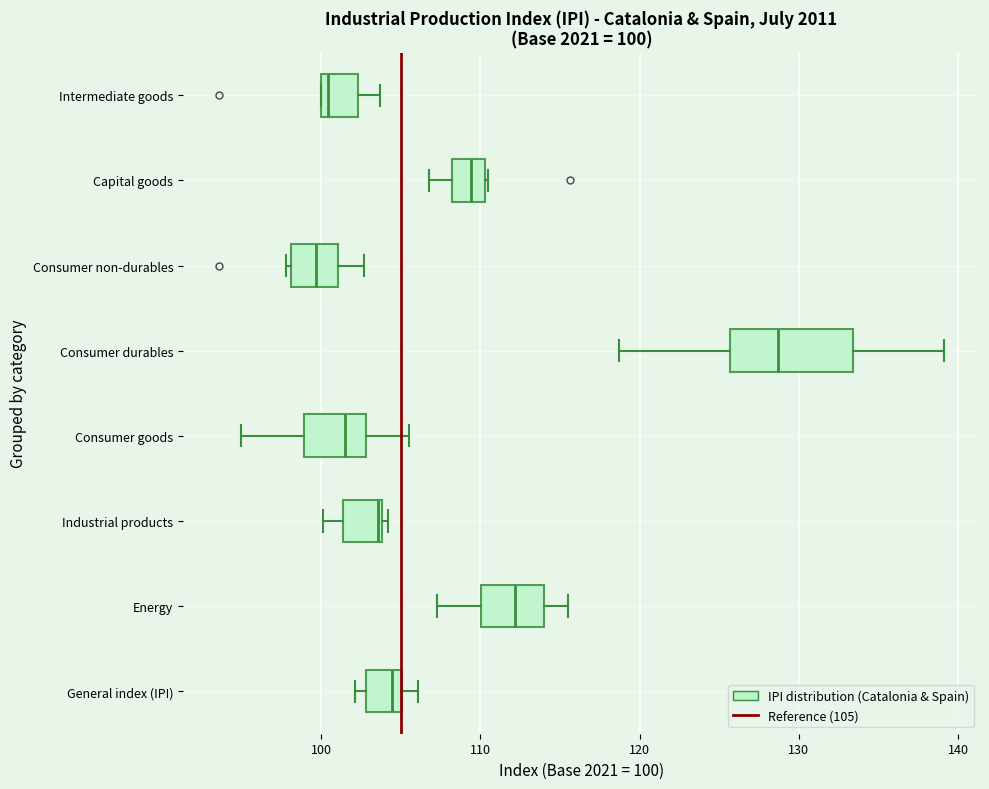

Comparing the boxes themselves (not the whiskers), which one is the widest?

Consumer durables